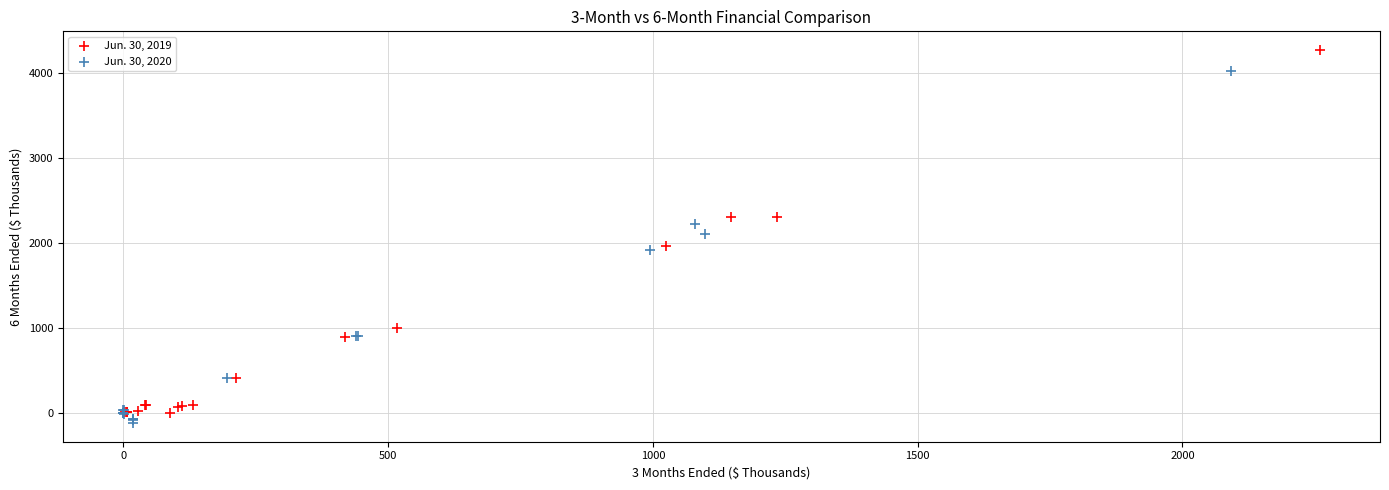

Which series contains the highest Y value?

Jun. 30, 2019